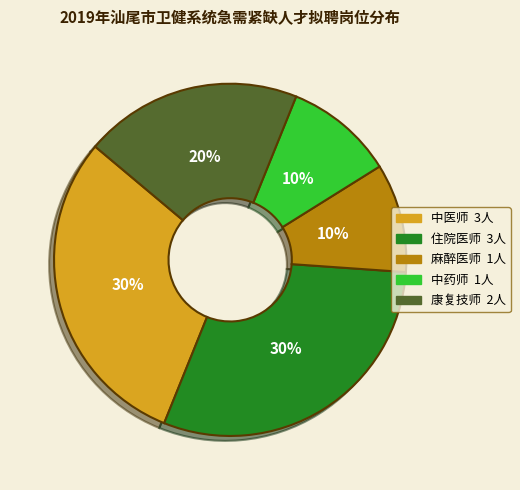

Is 中医师 the majority of the pie?

No